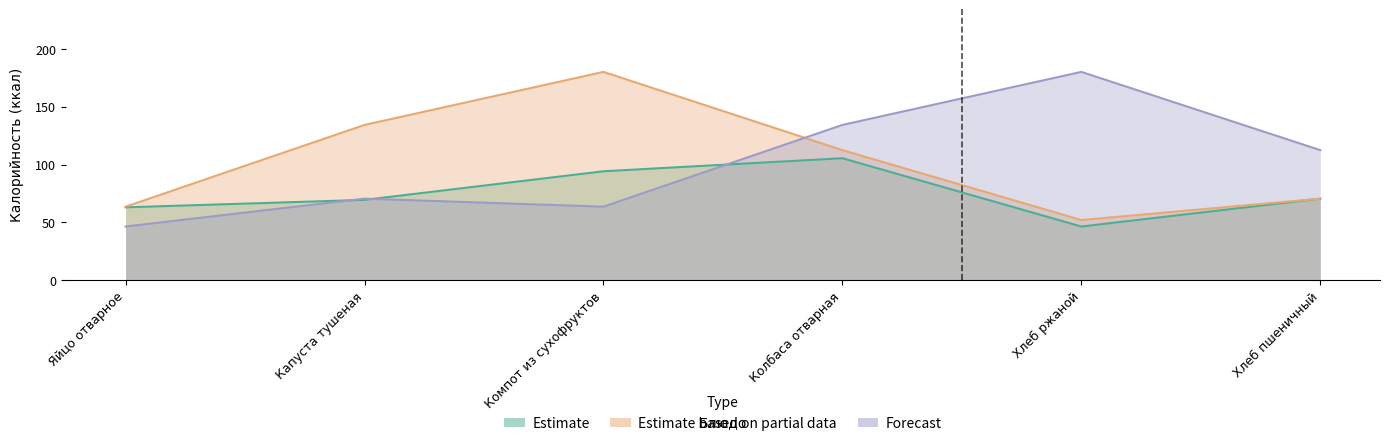

What is the spread (max minus min) of values at Хлеб ржаной?

133.8